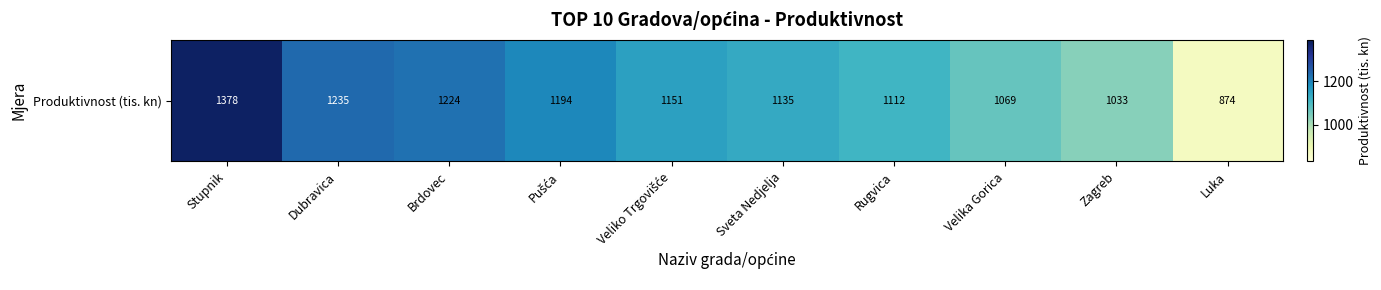

At which label is the value closest to 1126?

Sveta Nedjelja